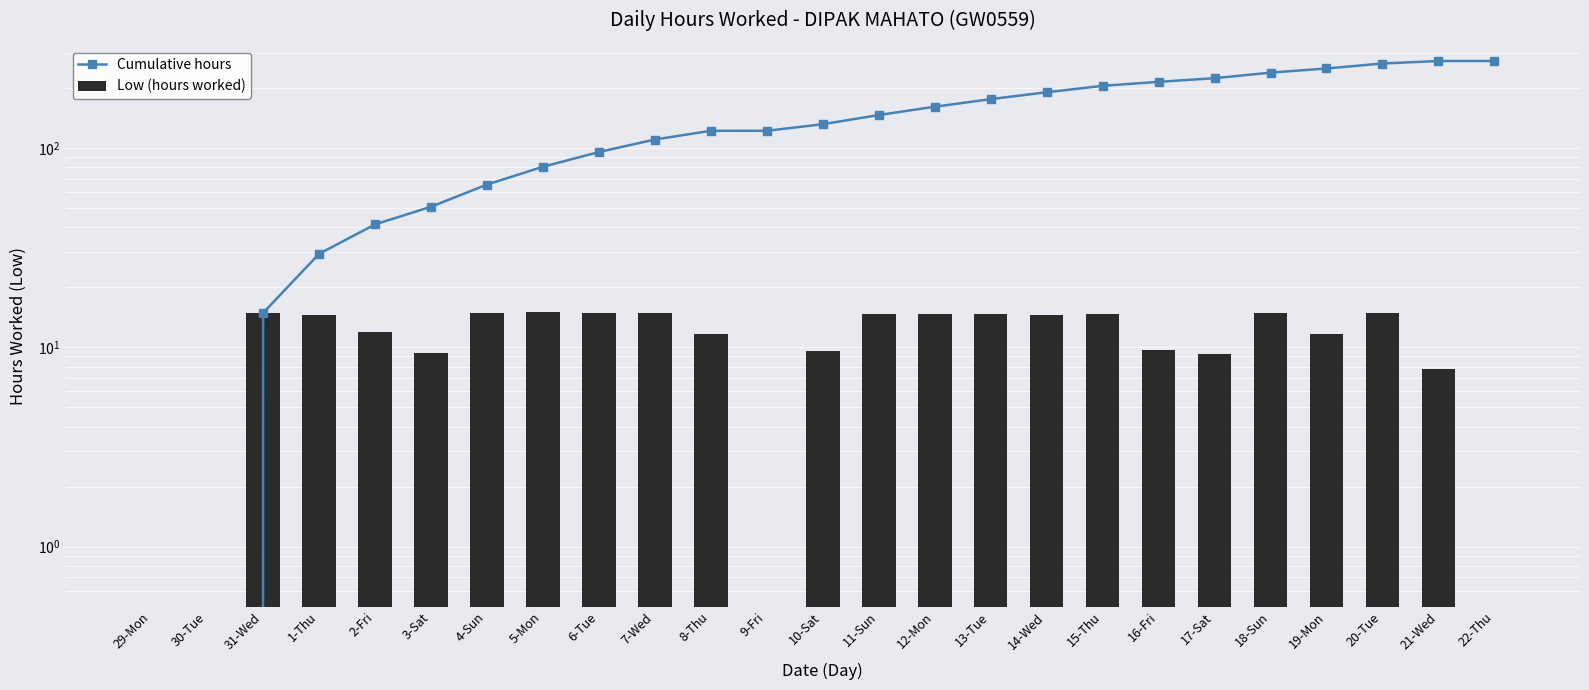

Rank the series at 17-Sat from lowest to highest value.

Low (hours worked), Cumulative hours